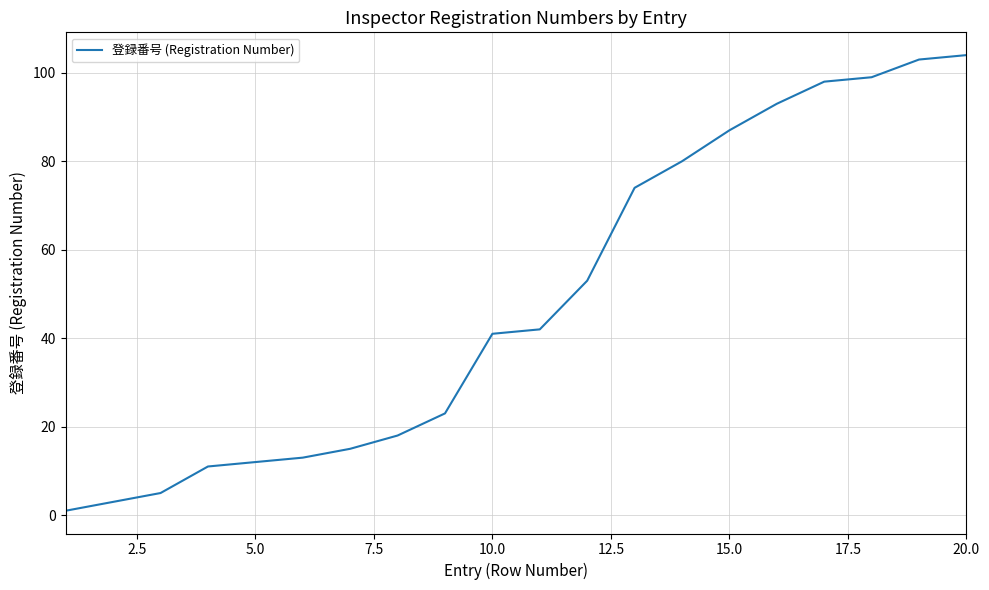

What is the difference between the maximum and minimum values?

103